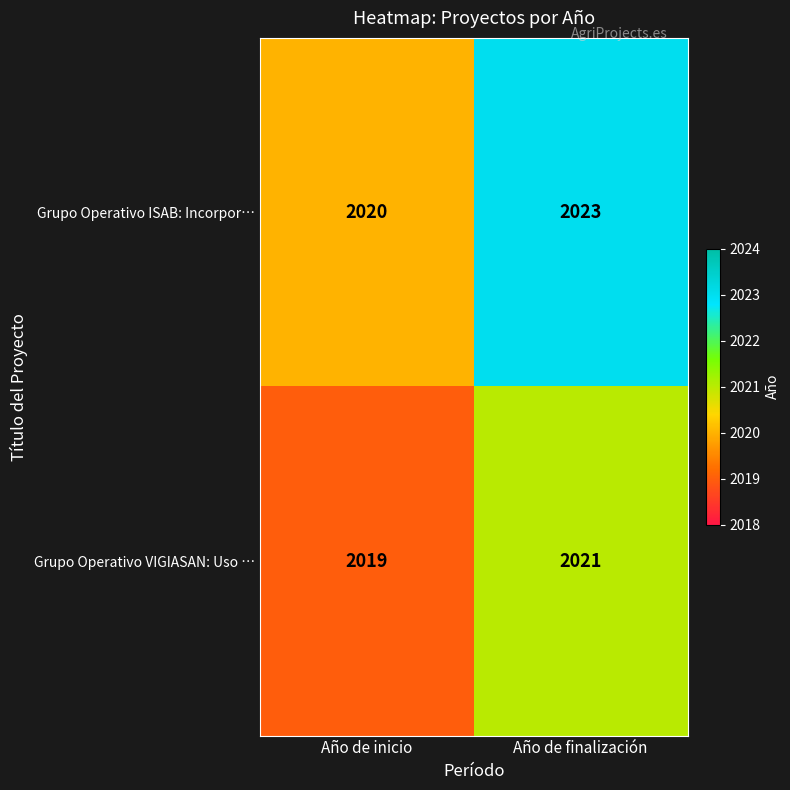

How many distinct data groups are displayed?

2